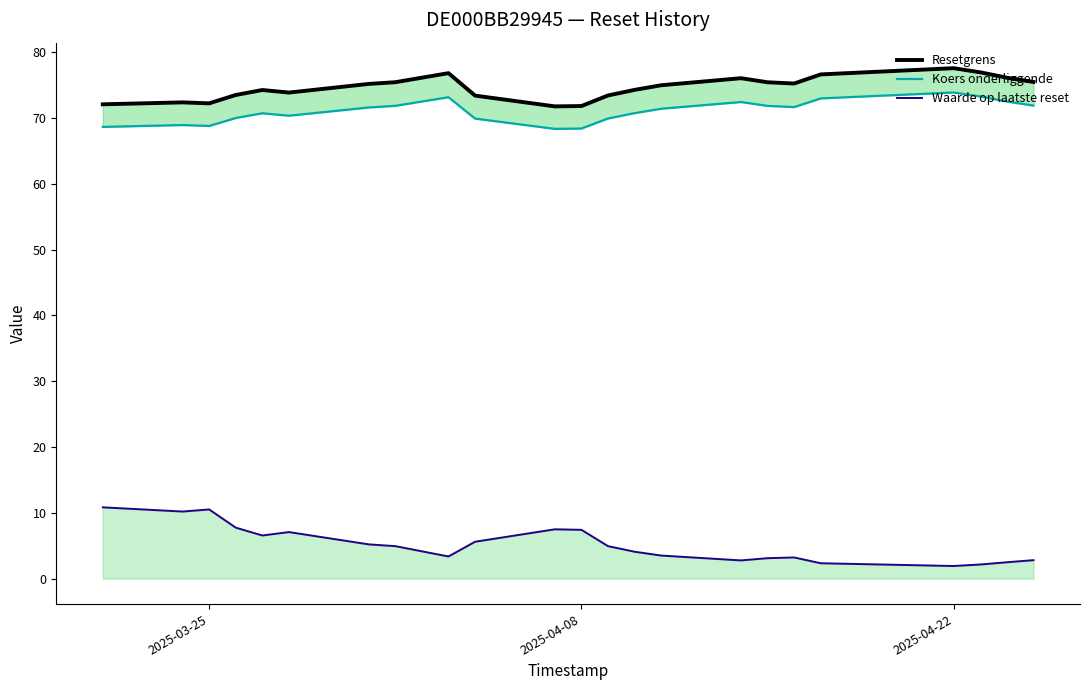

What is the maximum value shown in the chart?

77.6